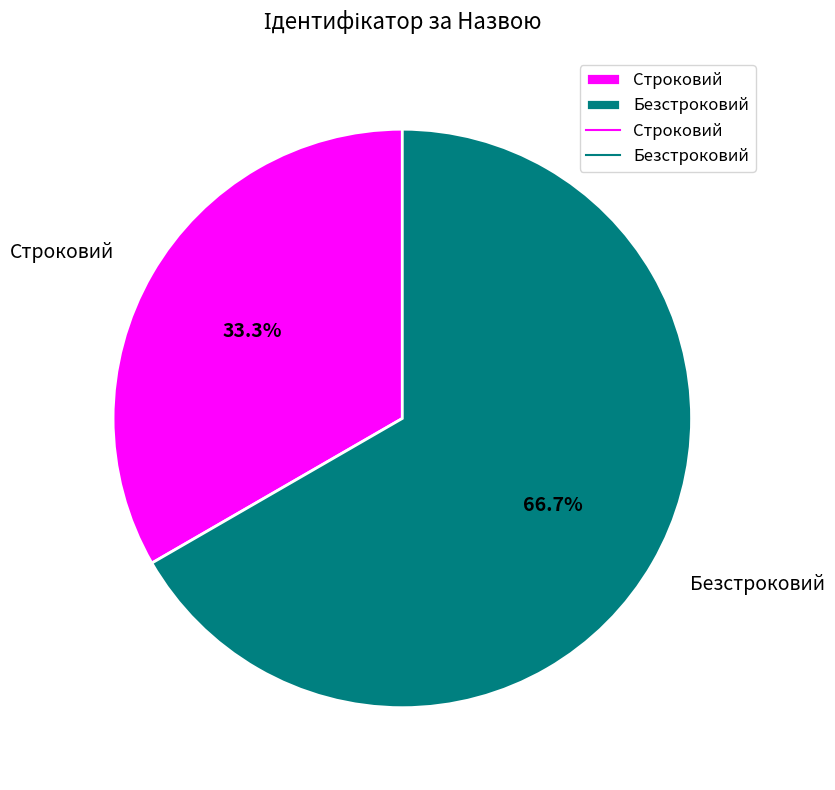

Does Строковий account for over 50% of the chart?

No